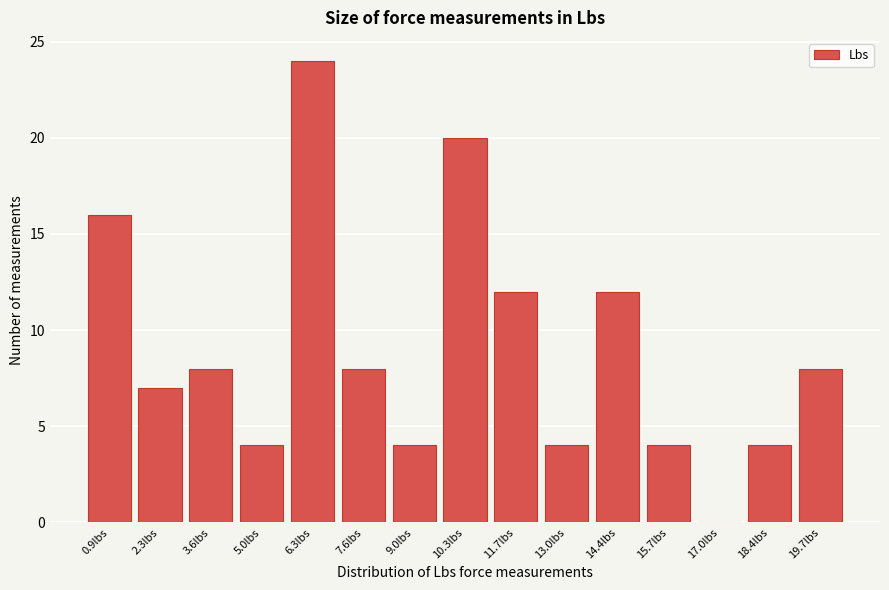

Reading left to right, list every bar in this chart as the range it spans on the x-axis followed by its height. Neither the bar edges nor the heights are printed on the chart, so give them approximately, as read against the axes.

0.2 to 1.6: 16
1.6 to 3.0: 7
3.0 to 4.2: 8
4.2 to 5.6: 4
5.6 to 7.0: 24
7.0 to 8.4: 8
8.4 to 9.6: 4
9.6 to 11.0: 20
11.0 to 12.4: 12
12.4 to 13.6: 4
13.6 to 15.0: 12
15.0 to 16.4: 4
16.4 to 17.8: 0
17.8 to 19.0: 4
19.0 to 20.4: 8